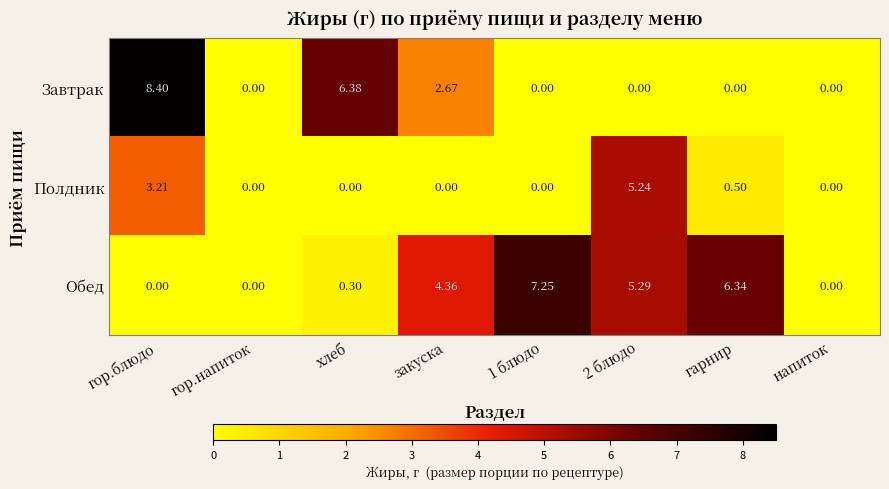

Which category has the highest value across all series?

гор.блюдо